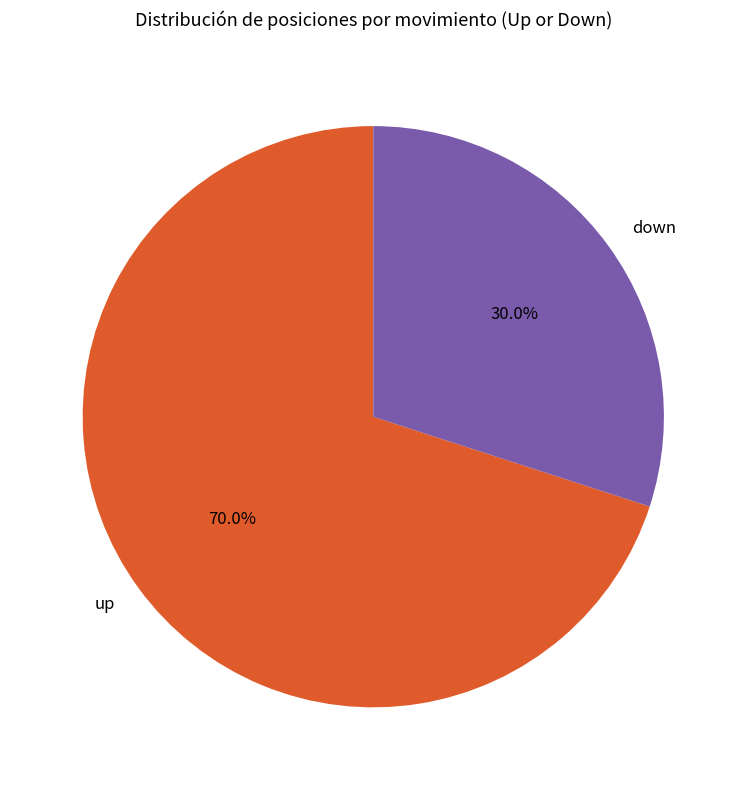

Which category has the biggest portion of the pie?

up